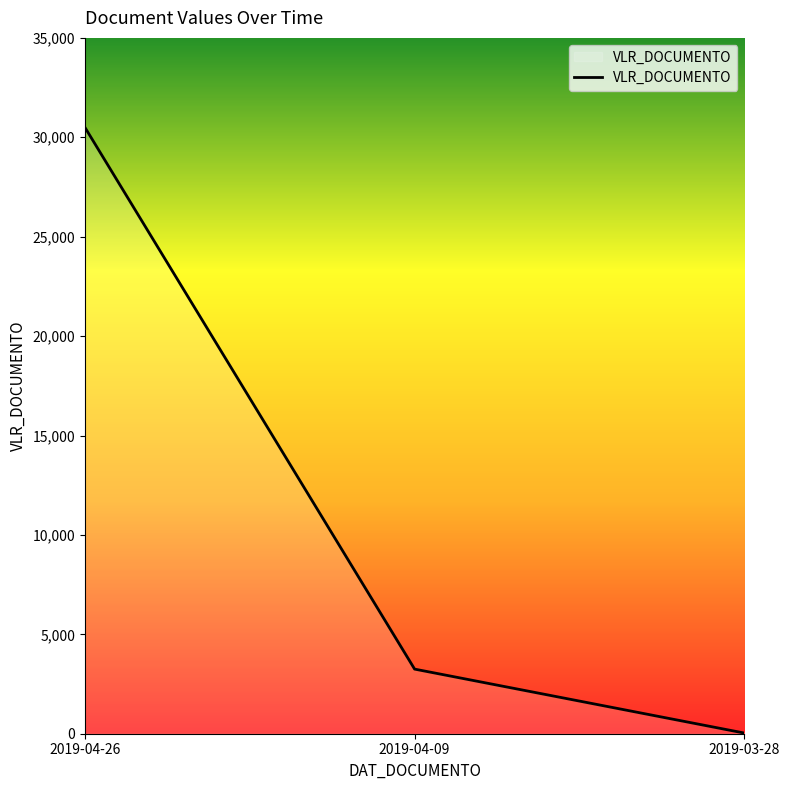

True or false: the data shows 34 at 2019-03-28.

True